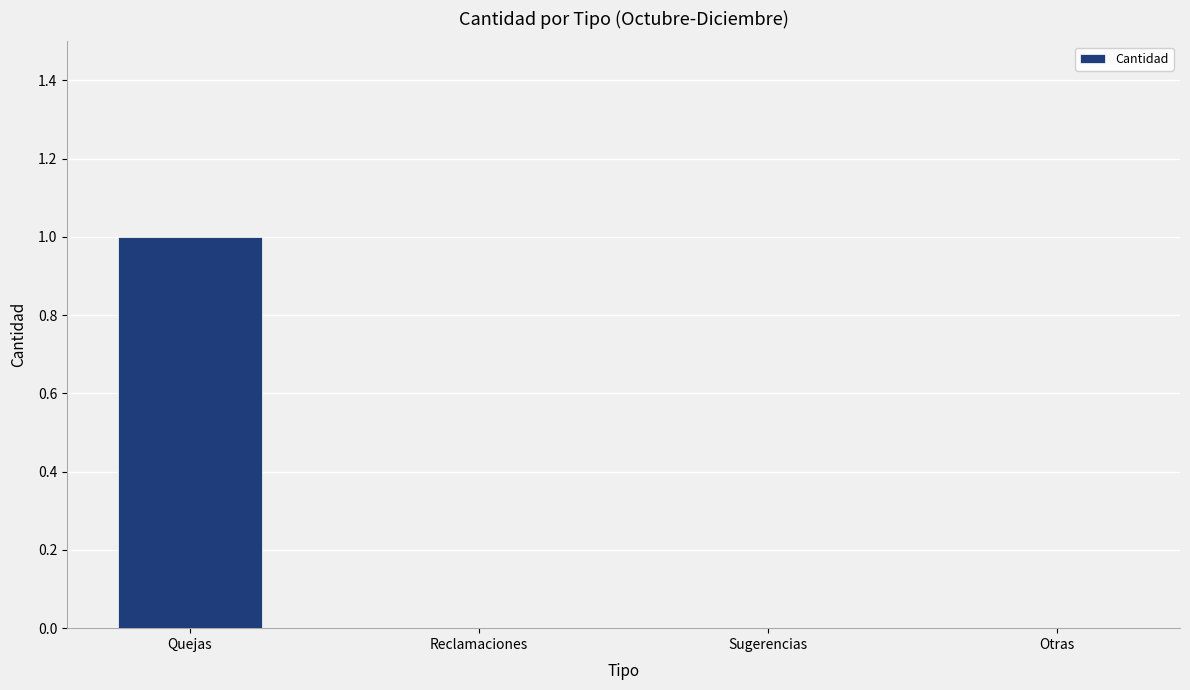

Is it true that the value at Otras is 0?

True